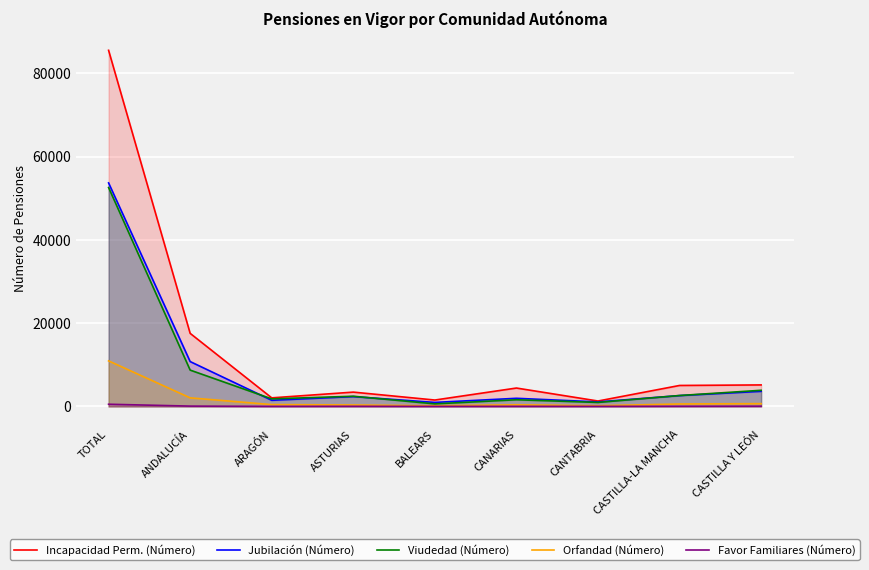

What is the sum of all Incapacidad Perm. (Número) values?

126036